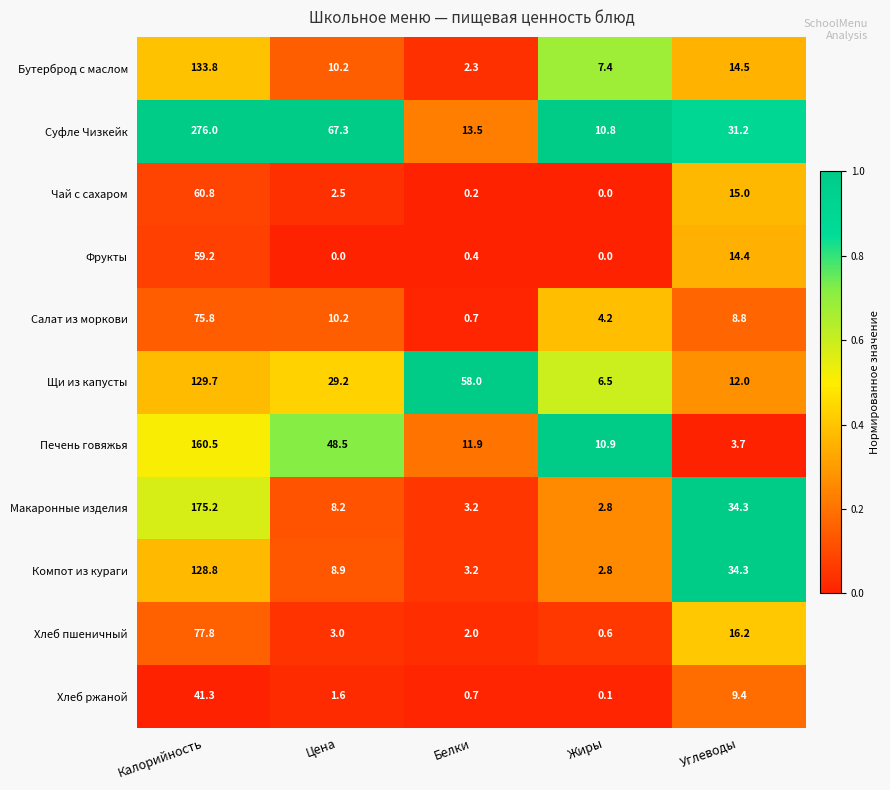

At which category is the sum across all series the highest?

Калорийность